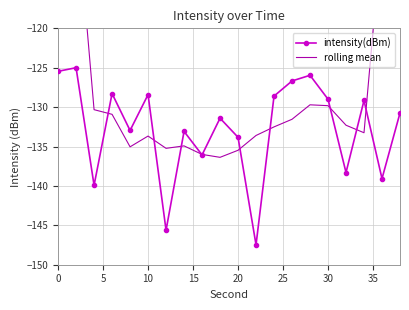

The intensity(dBm) series shows -205.3 at 20. True or false?

False